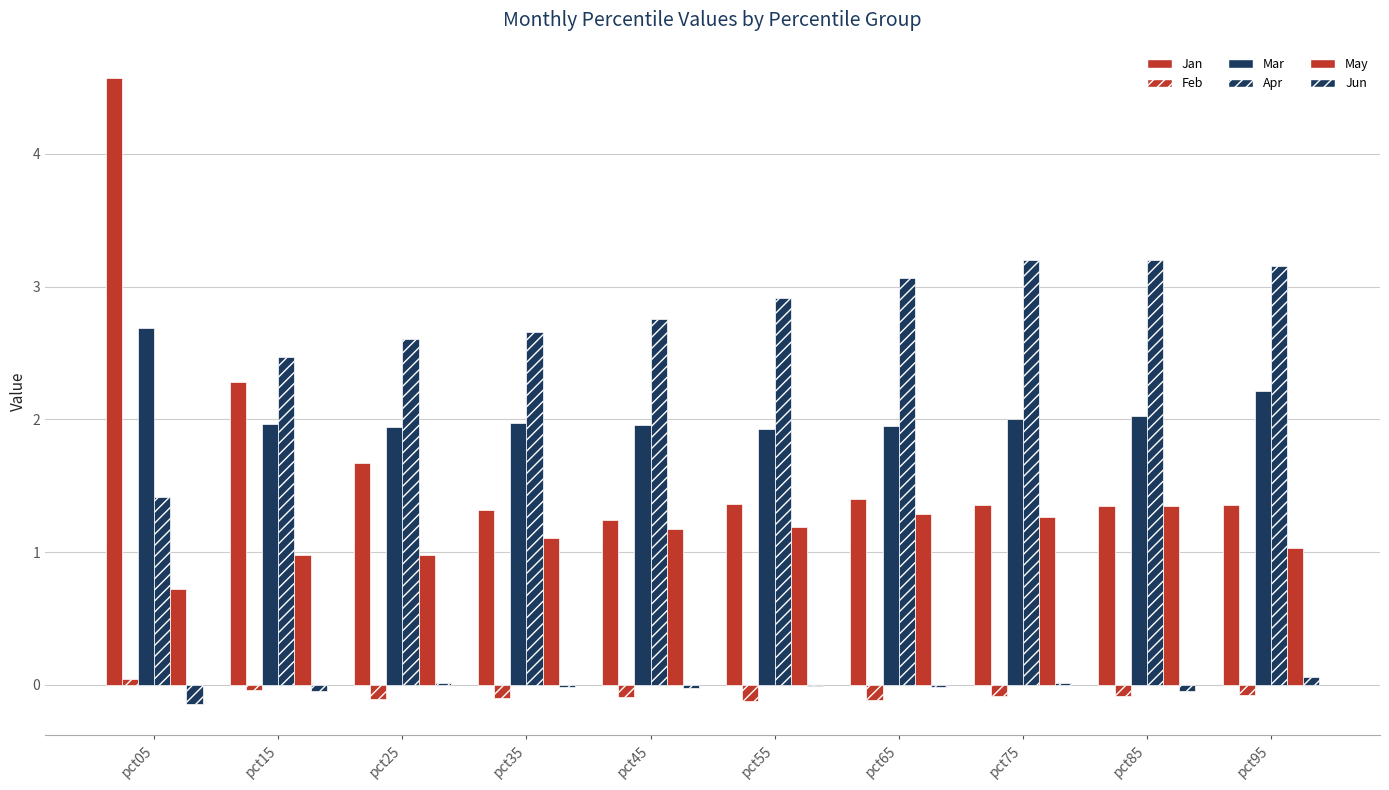

What is the value of the Feb bar at the 9th from the left?

-0.1